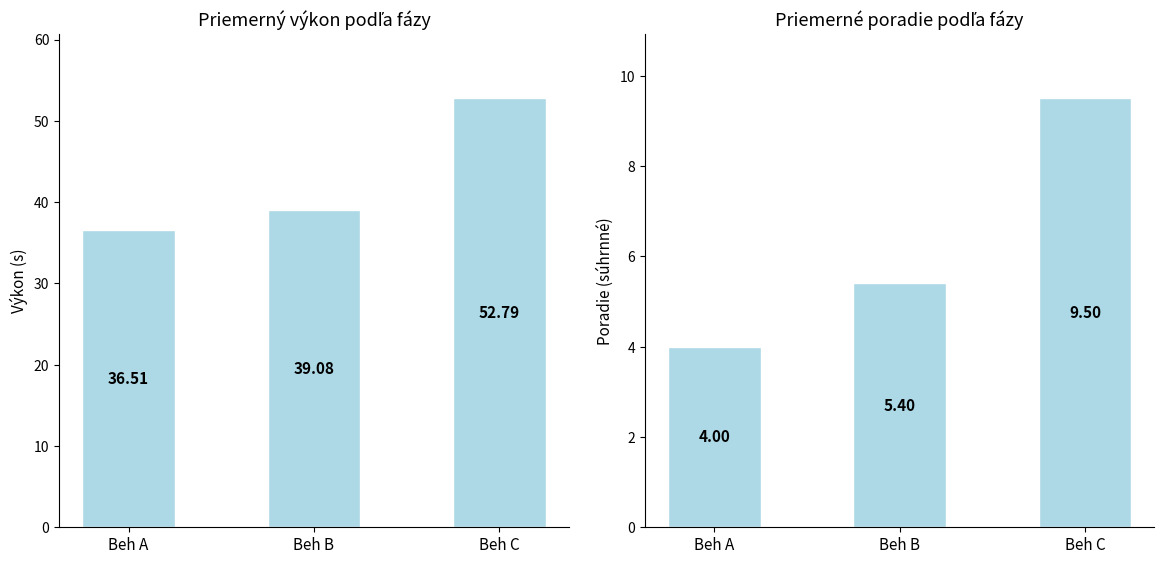

What are all the series names shown in the legend?

Výkon, Poradie (súhrnné)